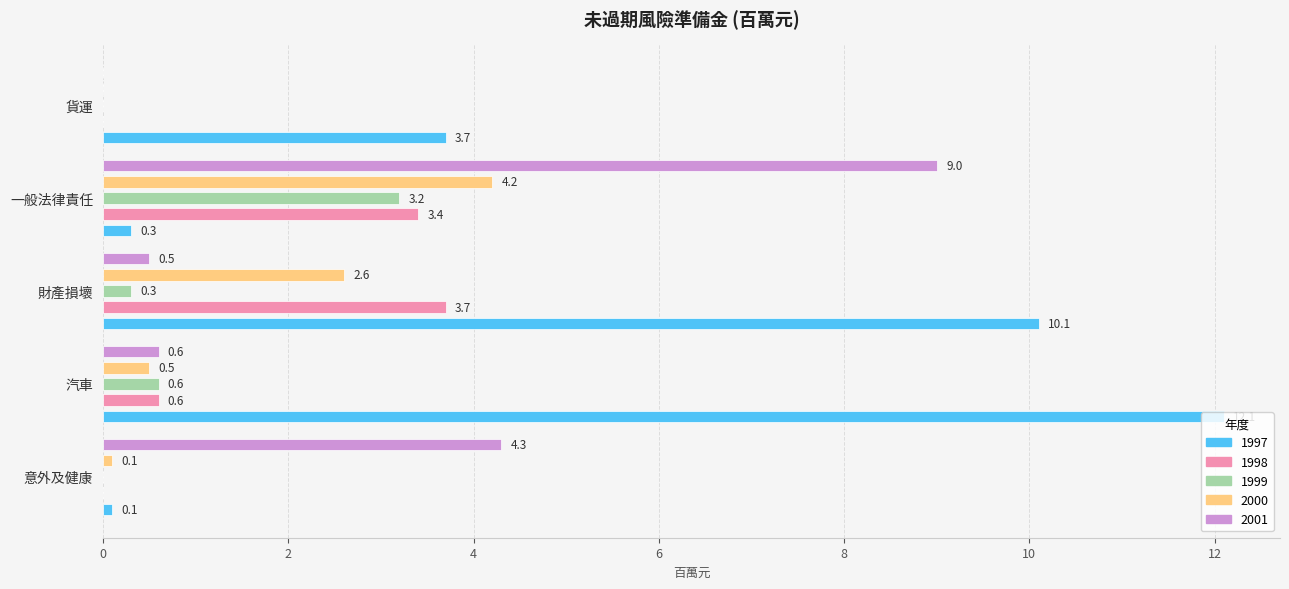

How many data points in 1999 are above 0?

3